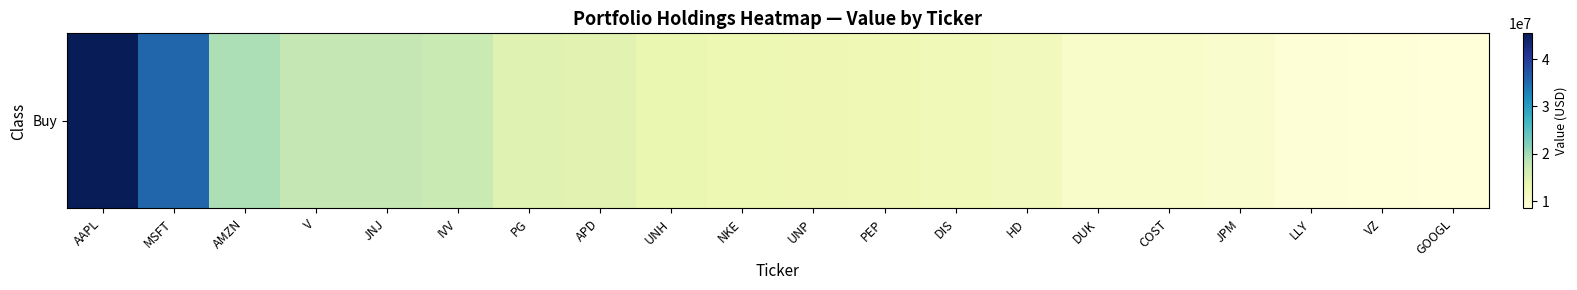

What is the maximum value shown in the chart?

45460000